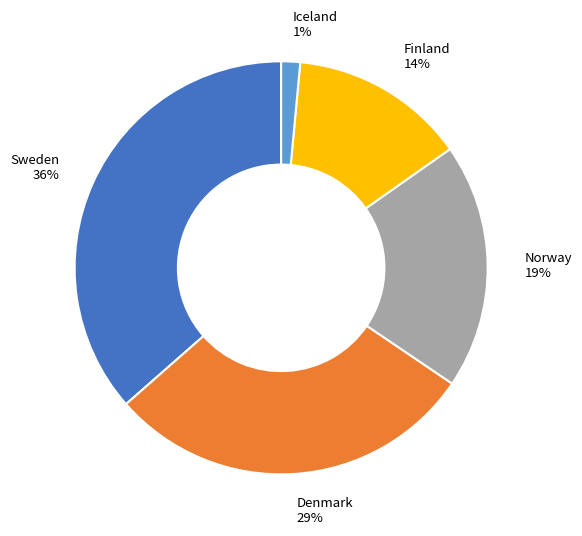

Is it true that Iceland is 1% of the pie?

True